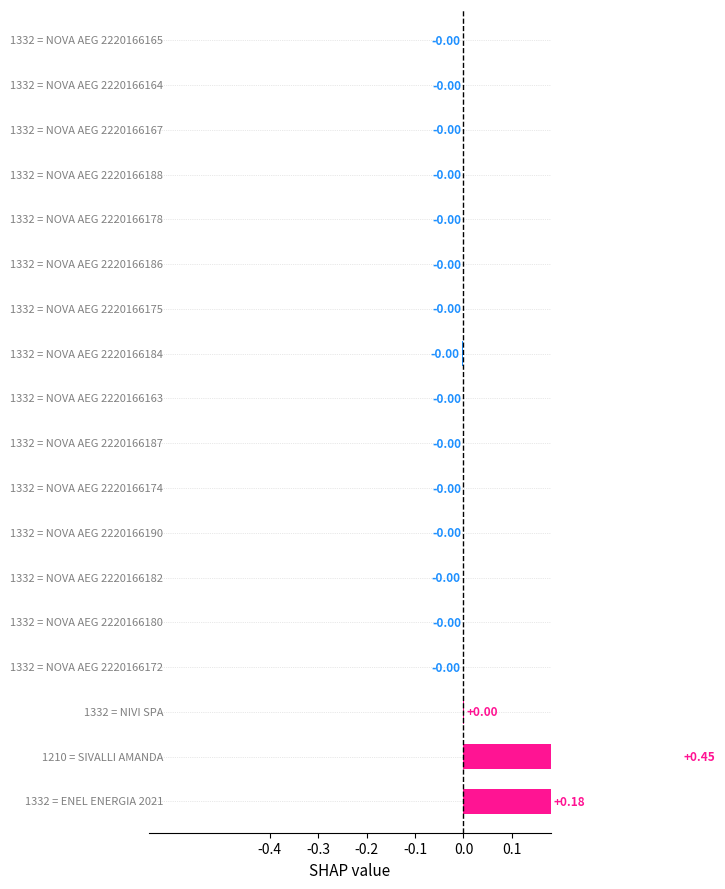

The value at 0.0 is -0.0. True or false?

True